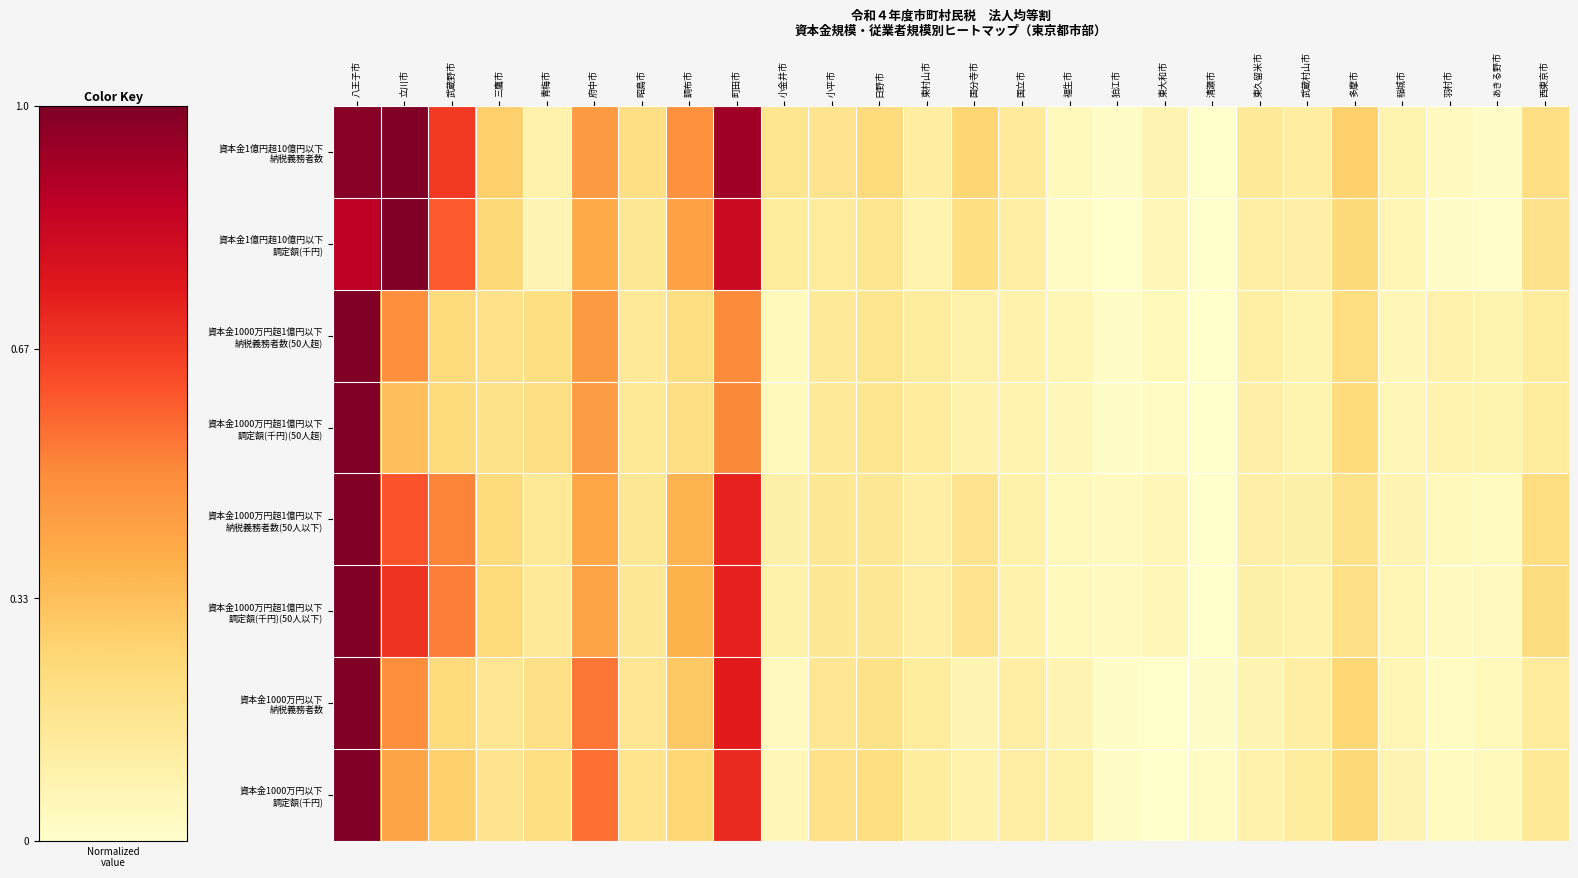

Count the number of categories in the chart.

26